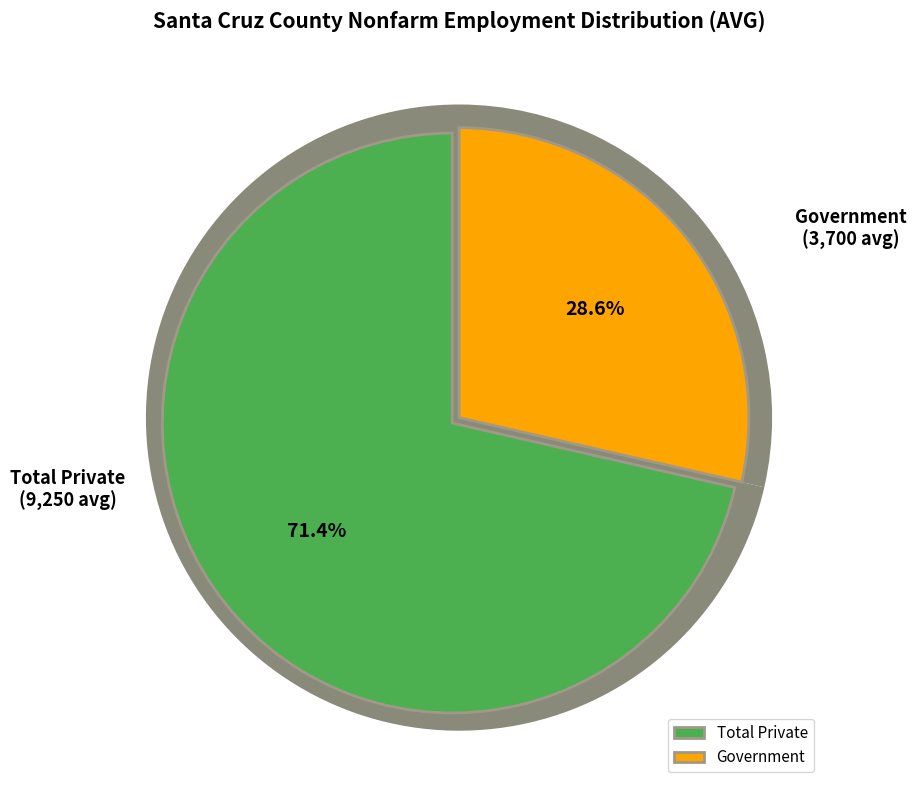

What is the ratio of the value at Total Private to the value at Government?

2.5